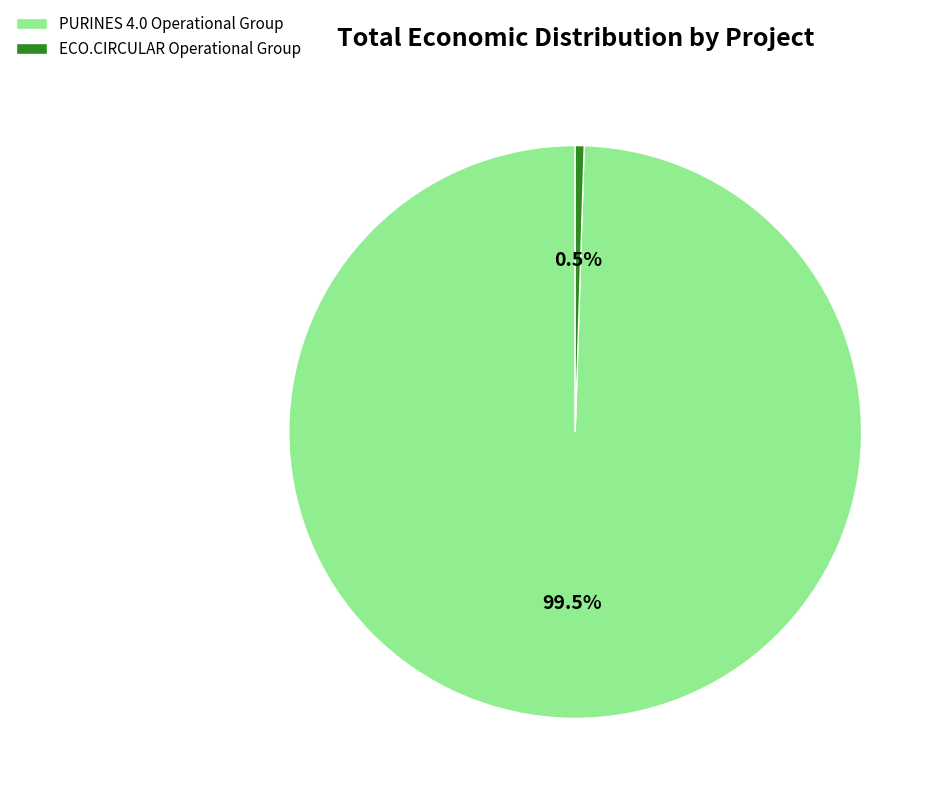

What is the largest slice in the pie chart?

PURINES 4.0 Operational Group